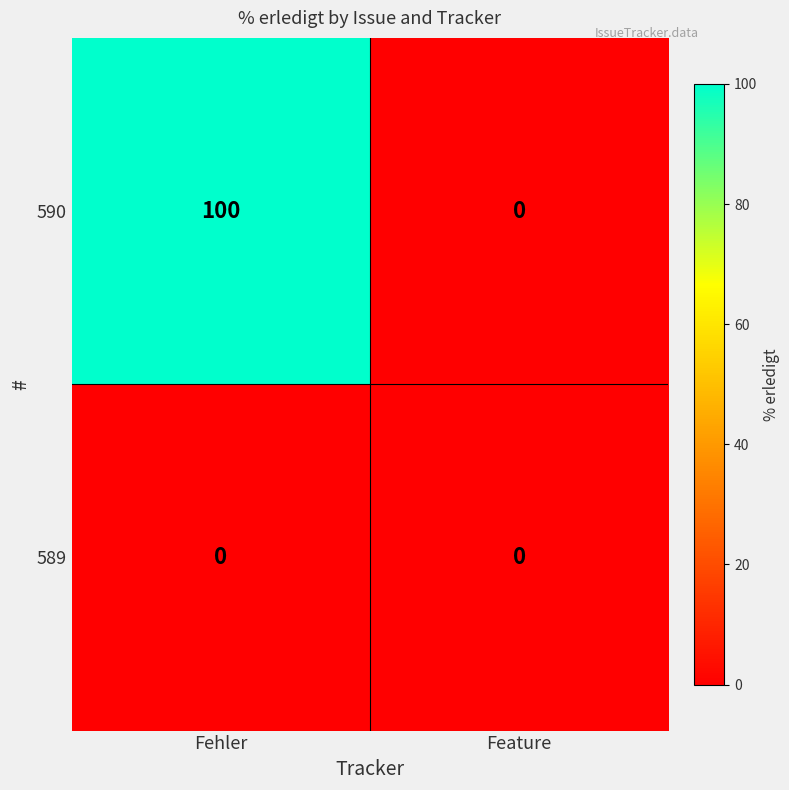

What is the difference between the maximum and minimum values in the 590 series?

100